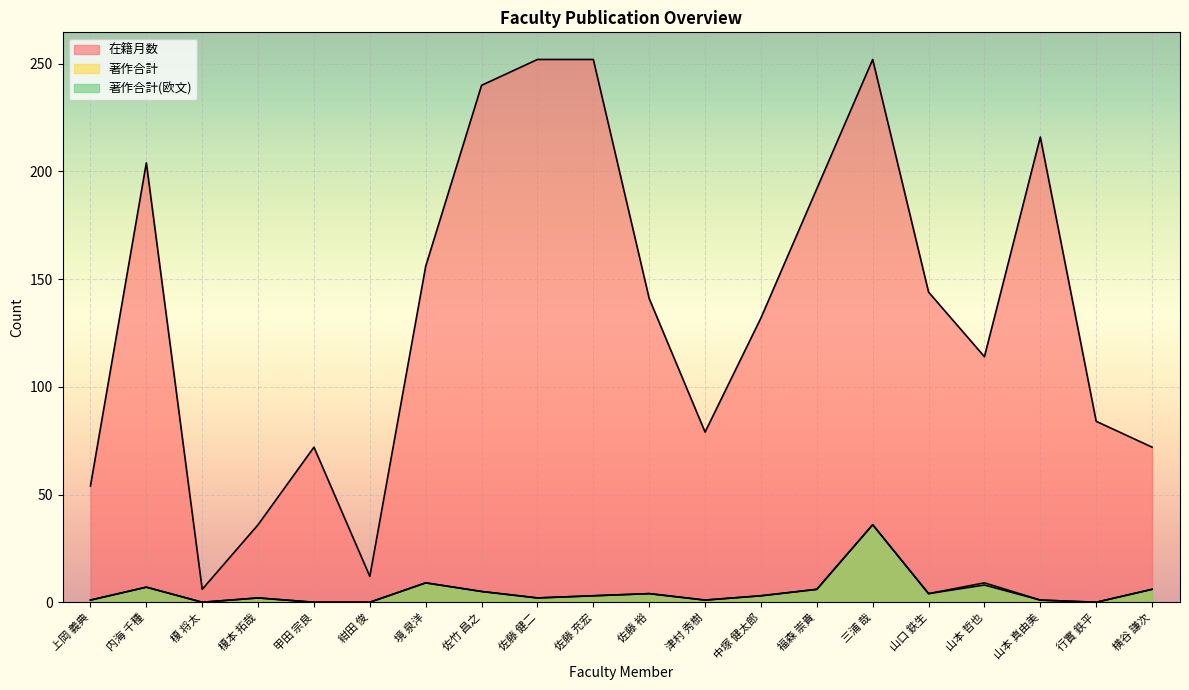

What are all the series names shown in the legend?

在籍月数, 著作合計, 著作合計(欧文)